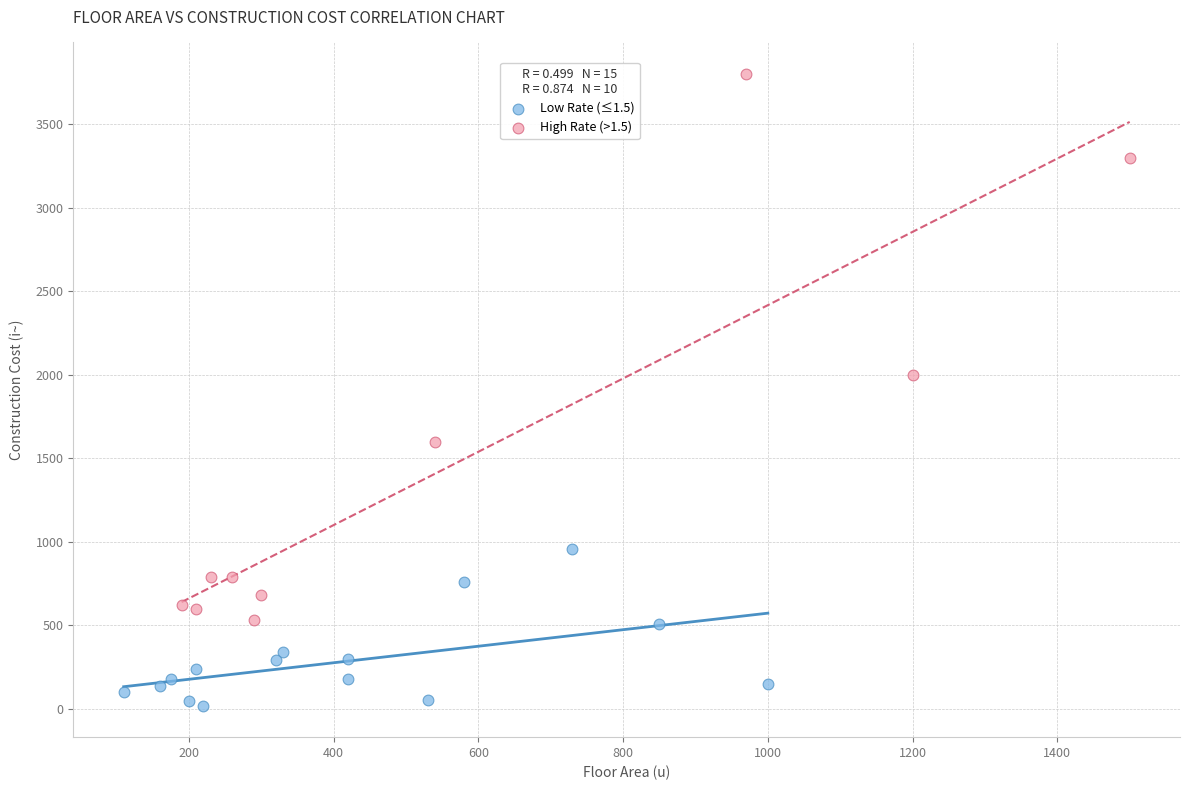

Which series contains the lowest Y value?

Low Rate (≤1.5)